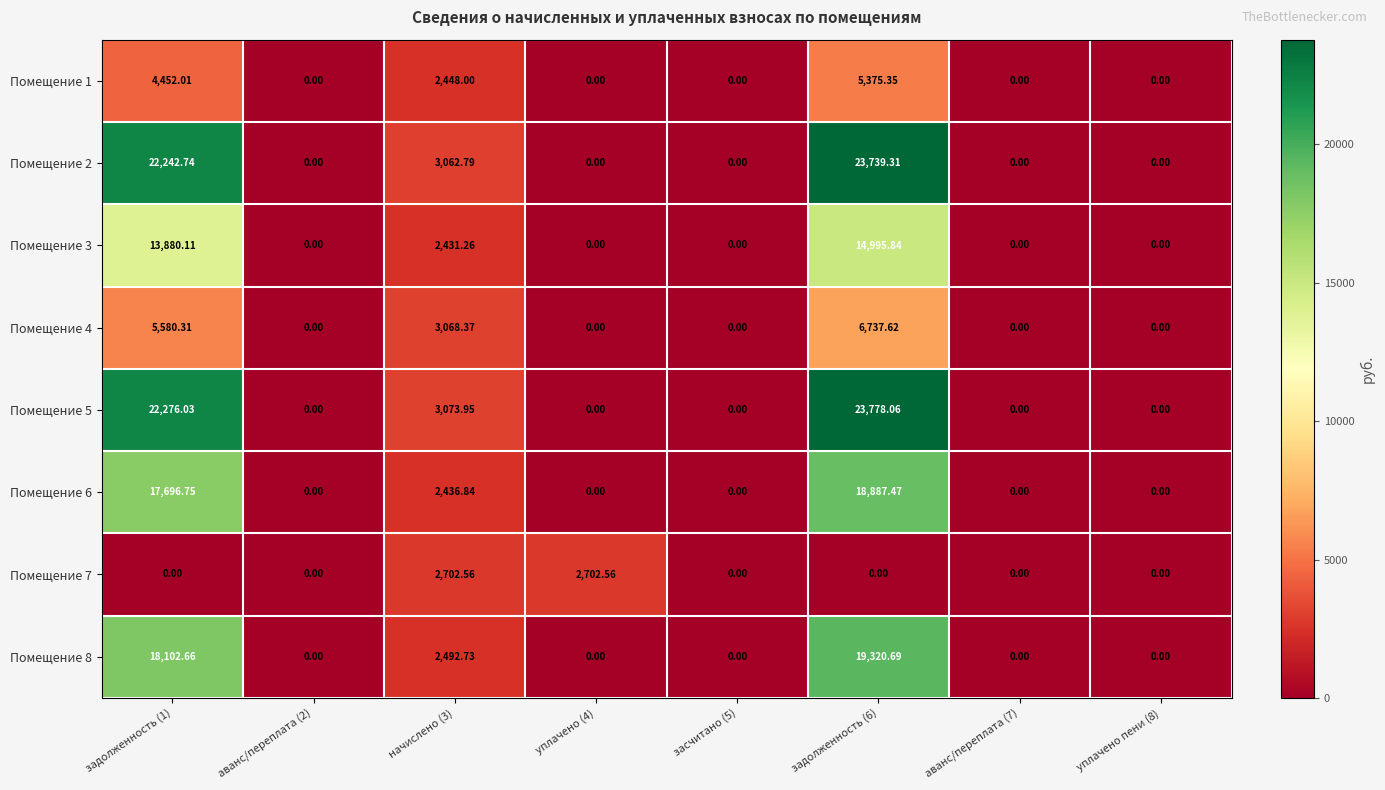

At which category is the sum across all series the highest?

задолженность (6)